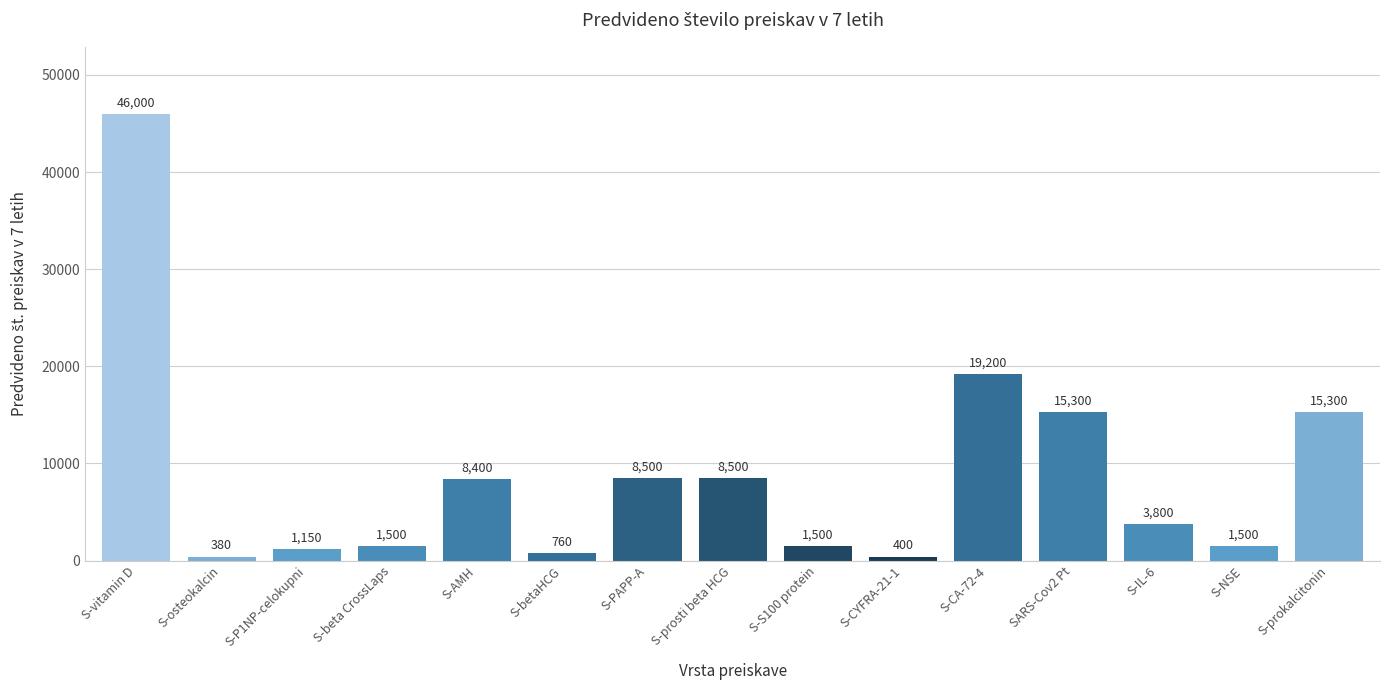

What is the average value?

8813